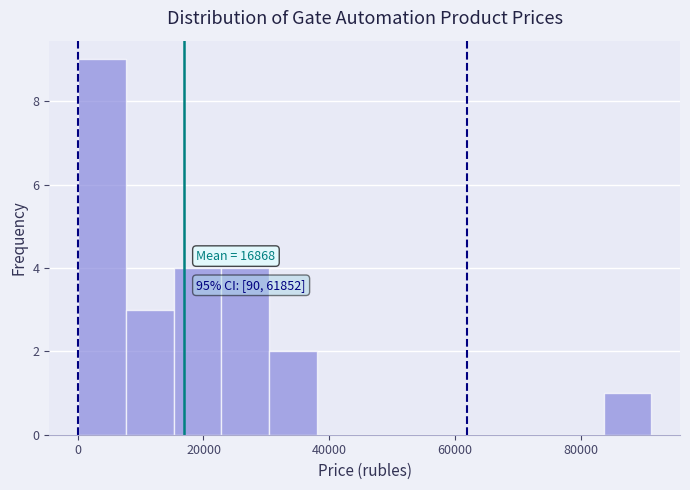

Read against the x-axis, roughly where is the centre of the tallest bar?

4000